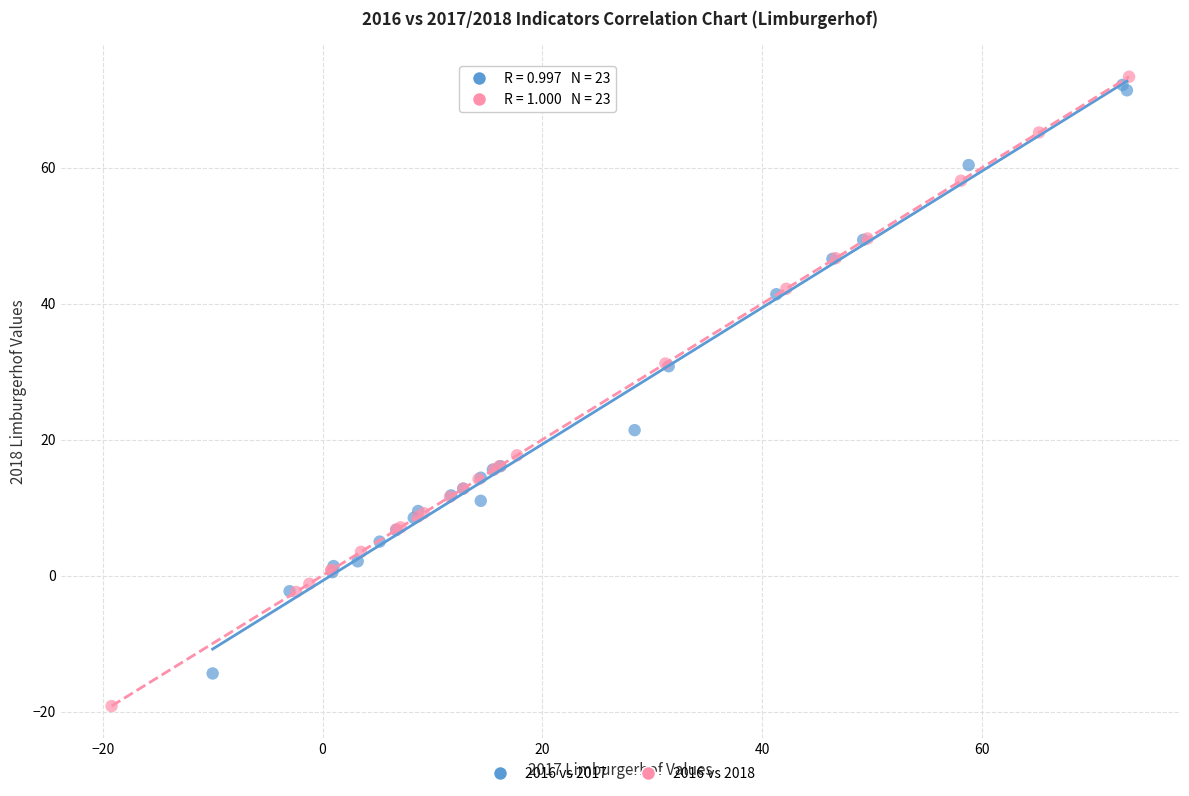

Which series reaches the minimum Y coordinate?

2016 vs 2018